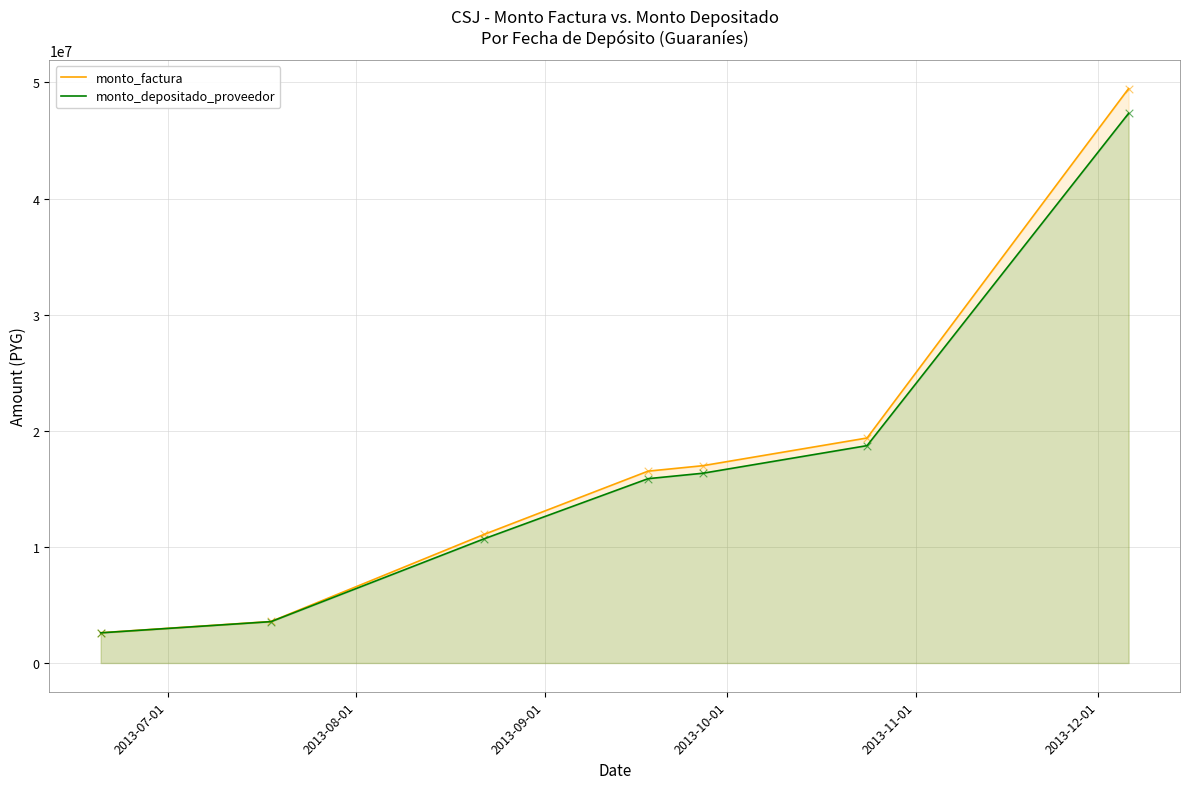

What is the smallest value displayed?

2599513